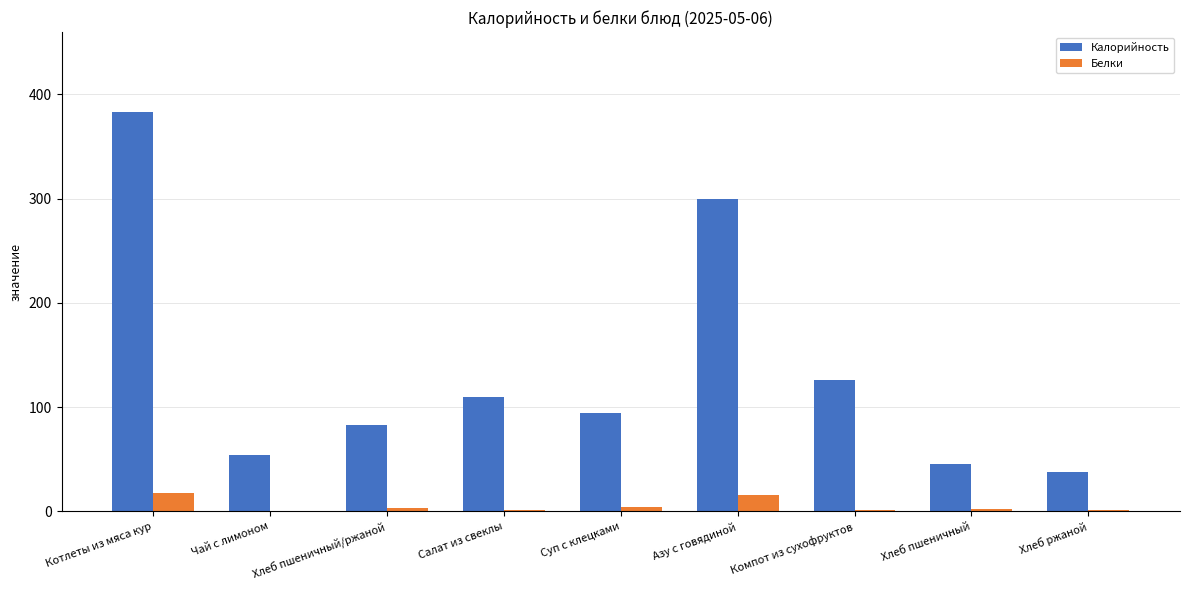

What is the maximum value shown in the chart?

383.0